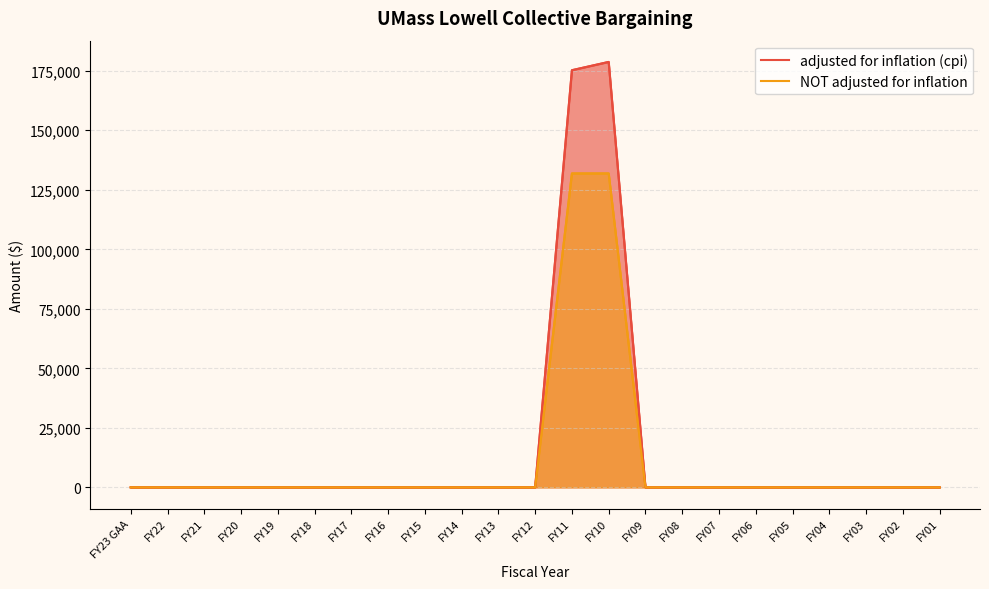

How many distinct data groups are displayed?

2